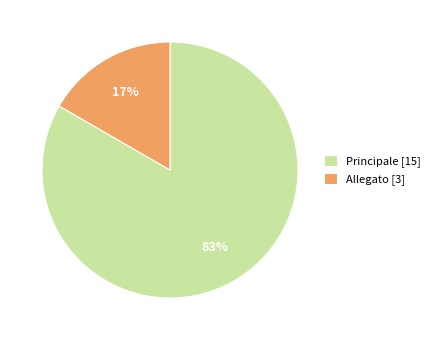

Between Principale [15] and Allegato [3], which is larger?

Principale [15]